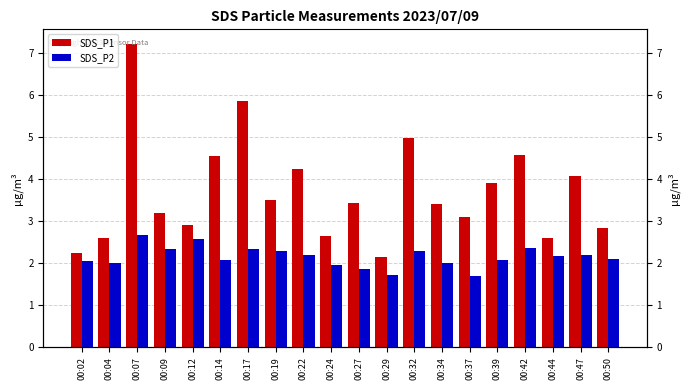

Which series has the largest total across all categories?

SDS_P1